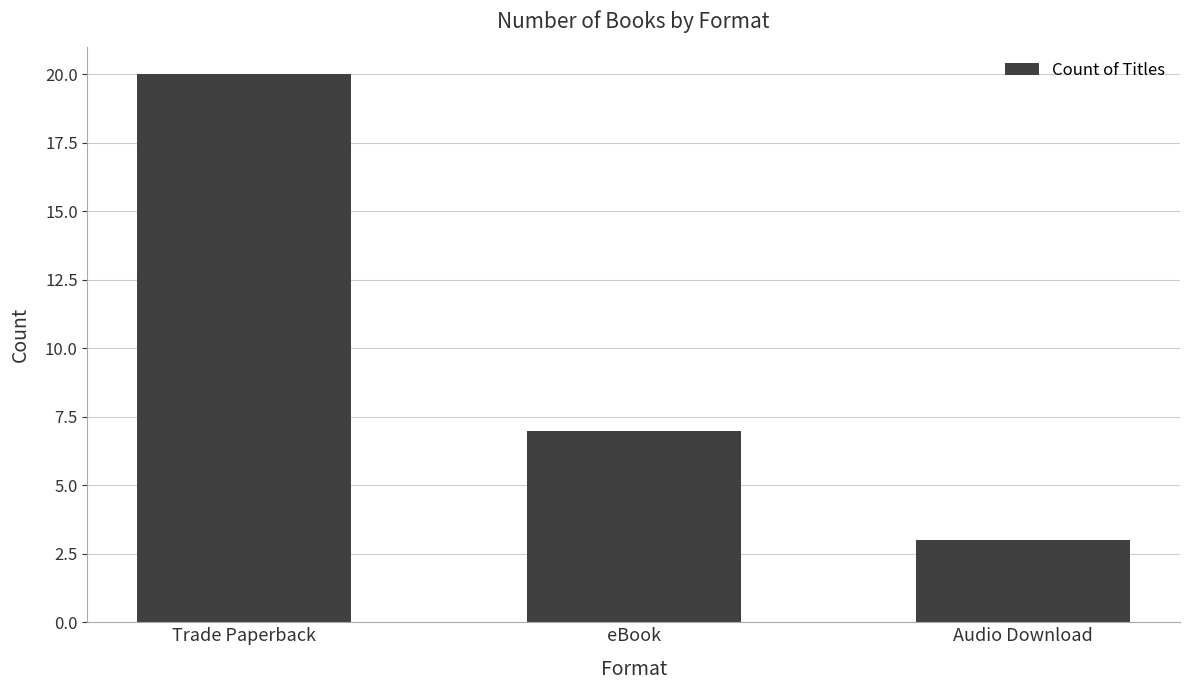

Rank the categories by value from lowest to highest.

Audio Download, eBook, Trade Paperback